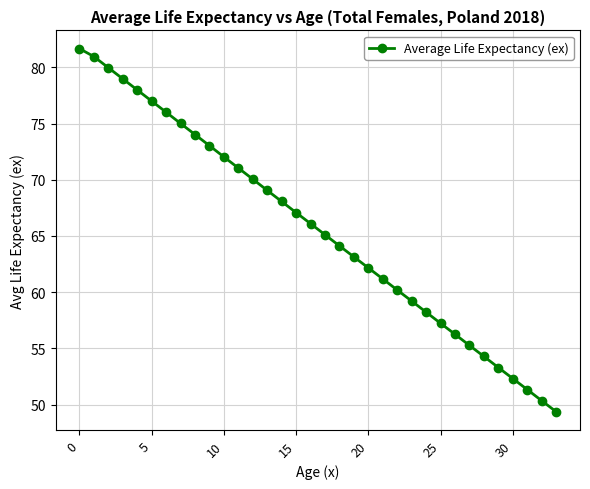

What is the value of the 13th point from the left?

70.1